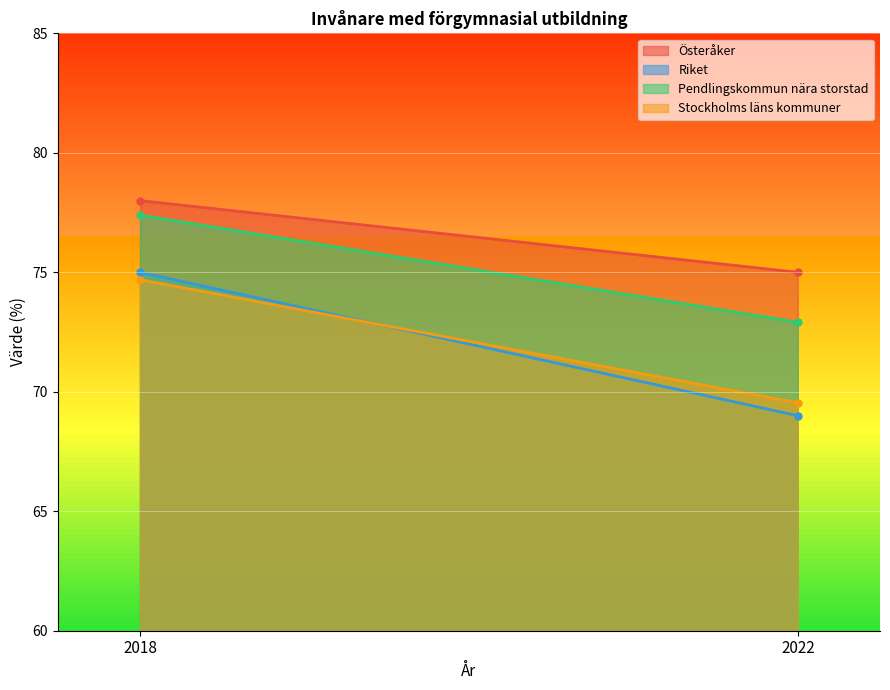

Between 2018 and 2022, which series saw the biggest shift?

Riket